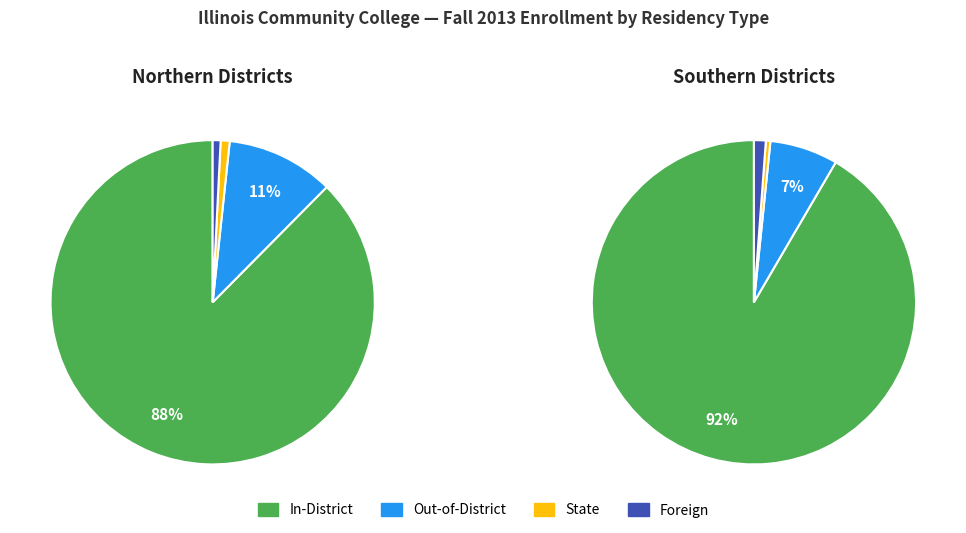

Which series has the largest range (max minus min)?

in_district